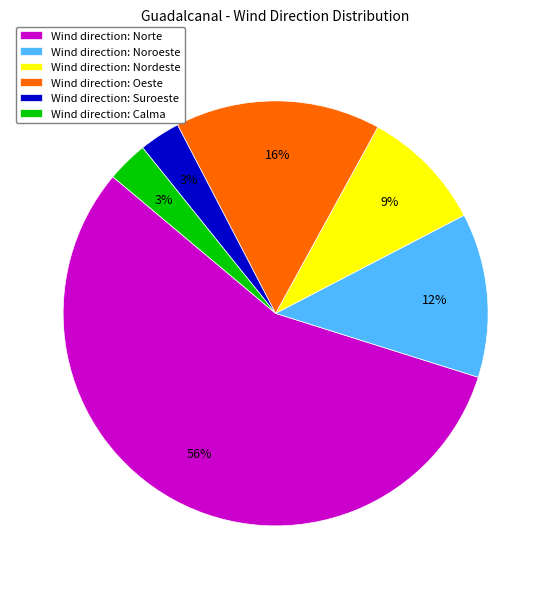

Combined, do Wind direction: Nordeste and Wind direction: Calma account for over 50%?

No